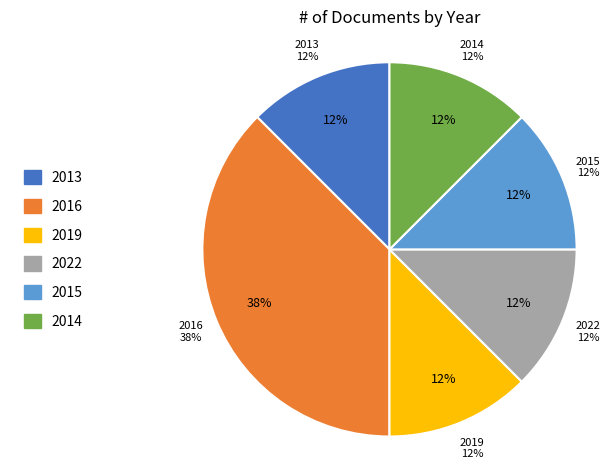

Which category has the biggest portion of the pie?

2016